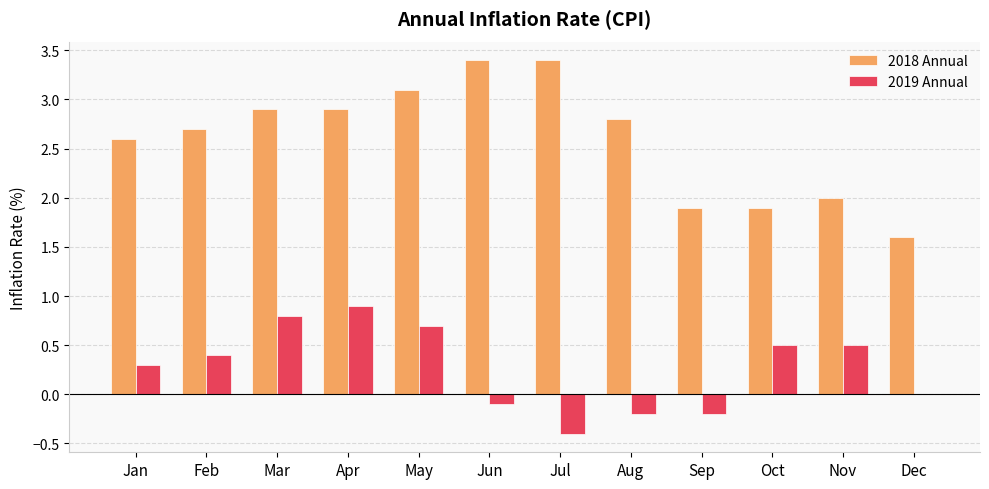

The value of 2018 Annual at Apr is 2.9. True or false?

True